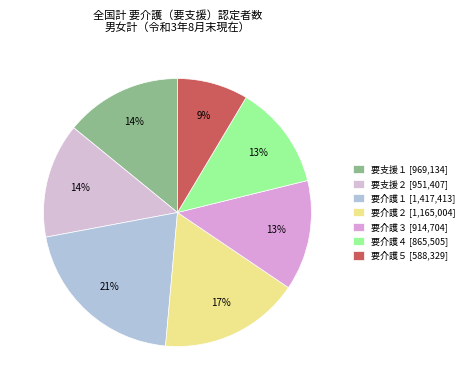

To the nearest percent, what portion does 要介護５ represent?

9%